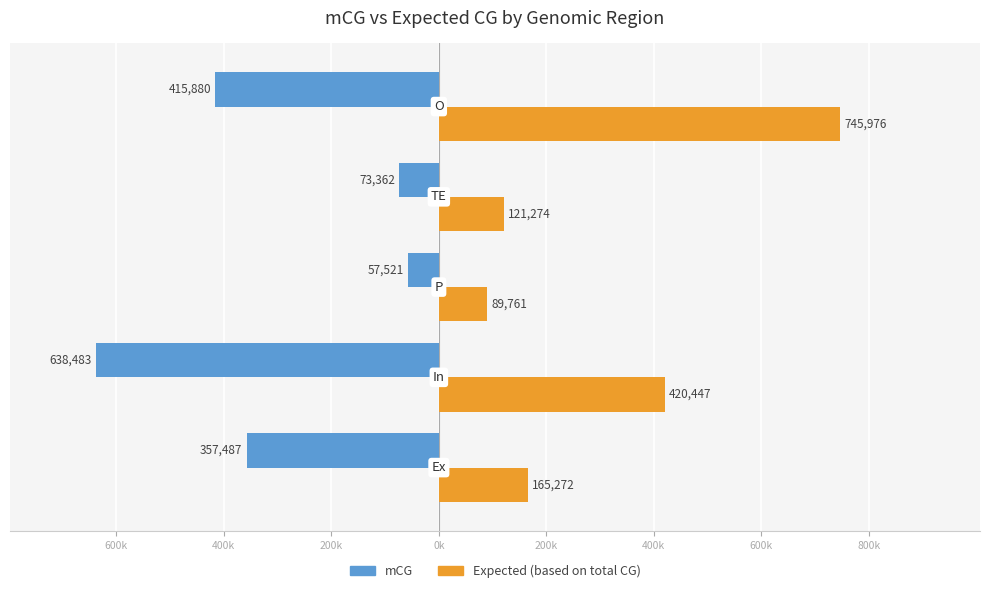

The expected (based on total CG) series shows 80603 at 800k. True or false?

False